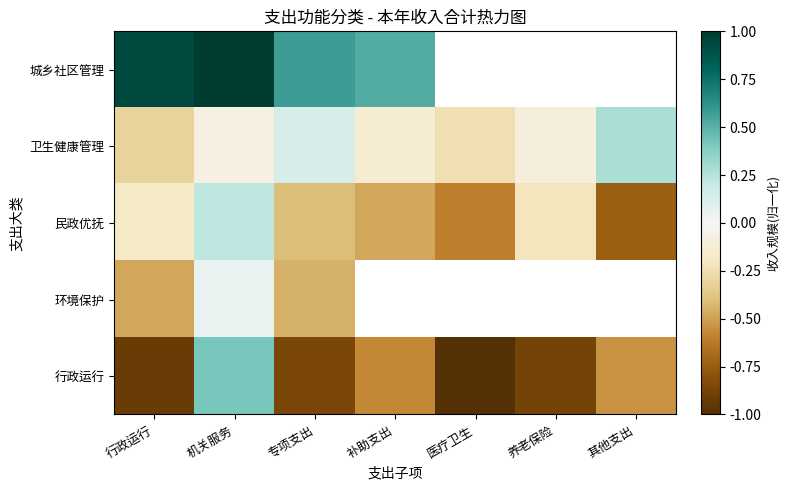

What is the sum of the 行政运行 values at 养老保险 and 专项支出?

-1.7